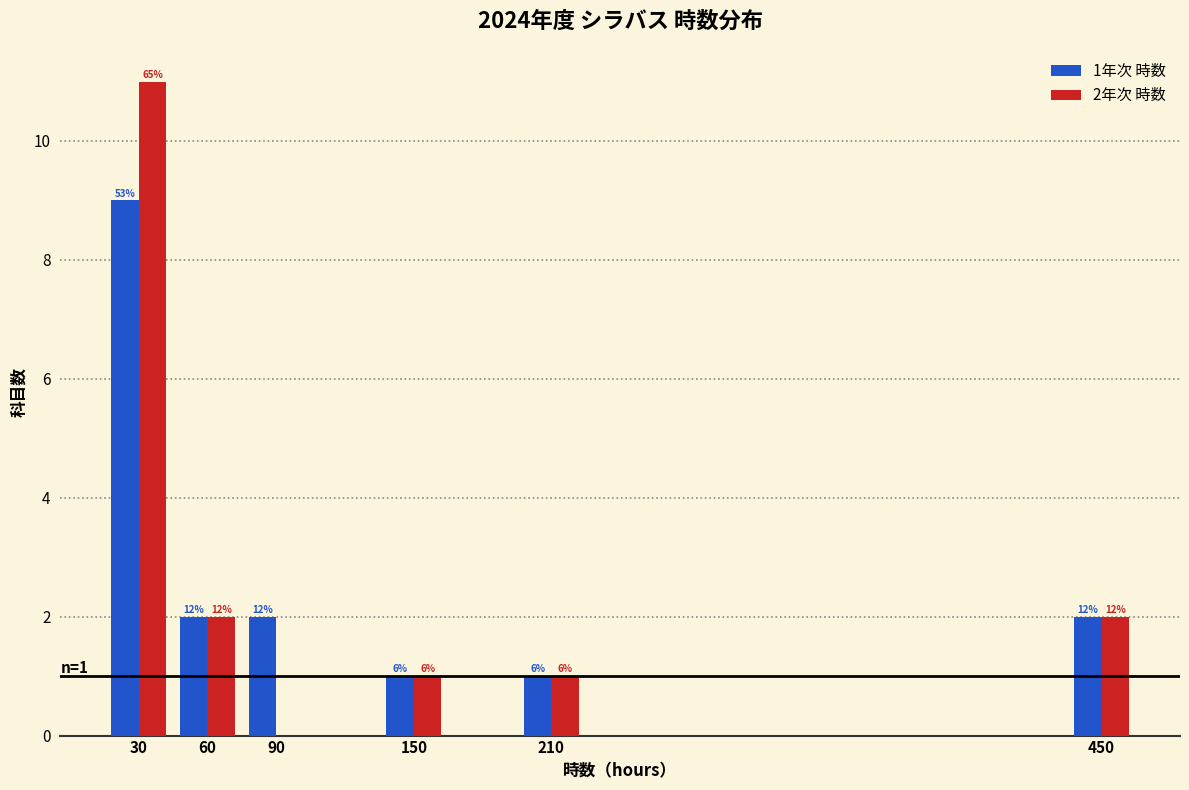

Are the bars grouped side by side (vs. stacked)?

Yes